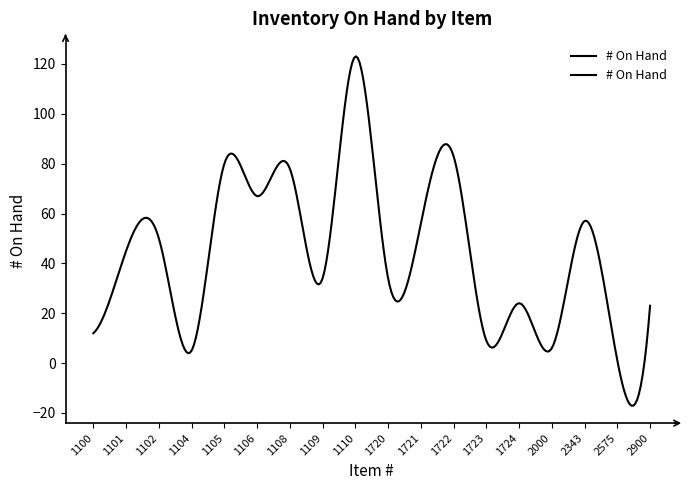

Reading left to right, what are all the values shown in this chart?

12	45	50	5	80	67	78	34	123	34	56	83	9	24	6	57	1	23